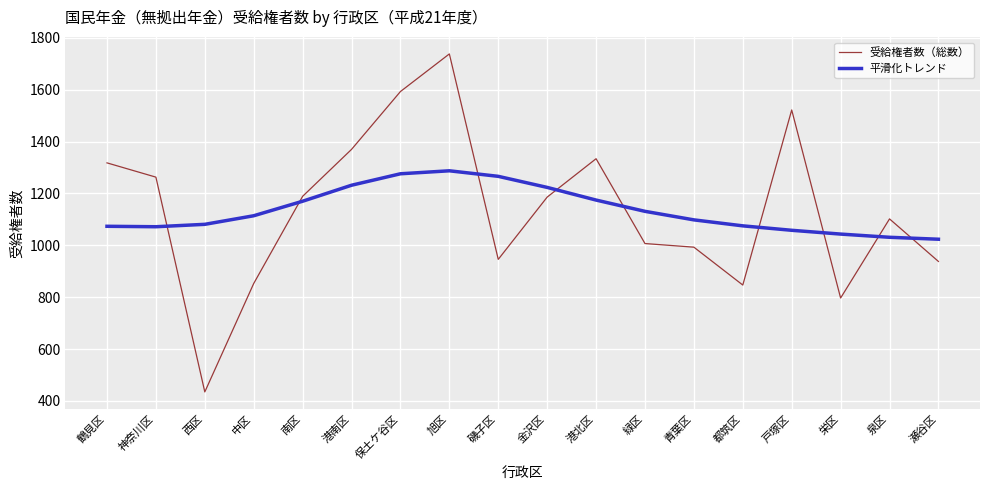

What is the difference between the maximum and second lowest values in the 平滑化トレンド series?

256.3